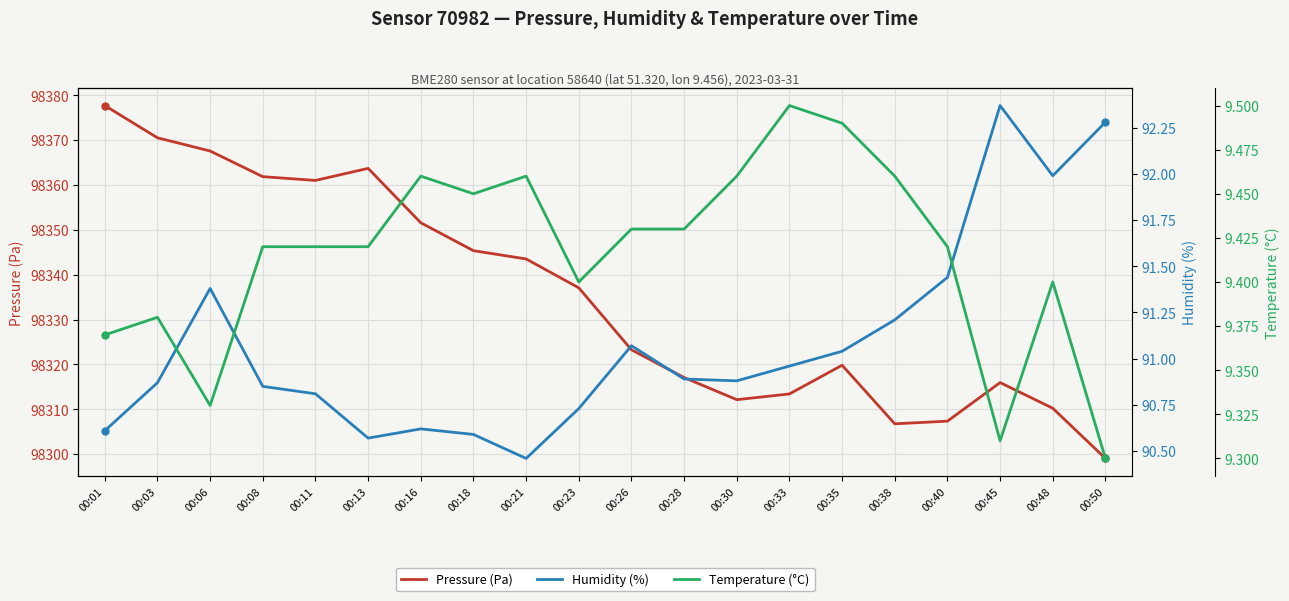

What is the sum of all Humidity (%) values?

1821.6